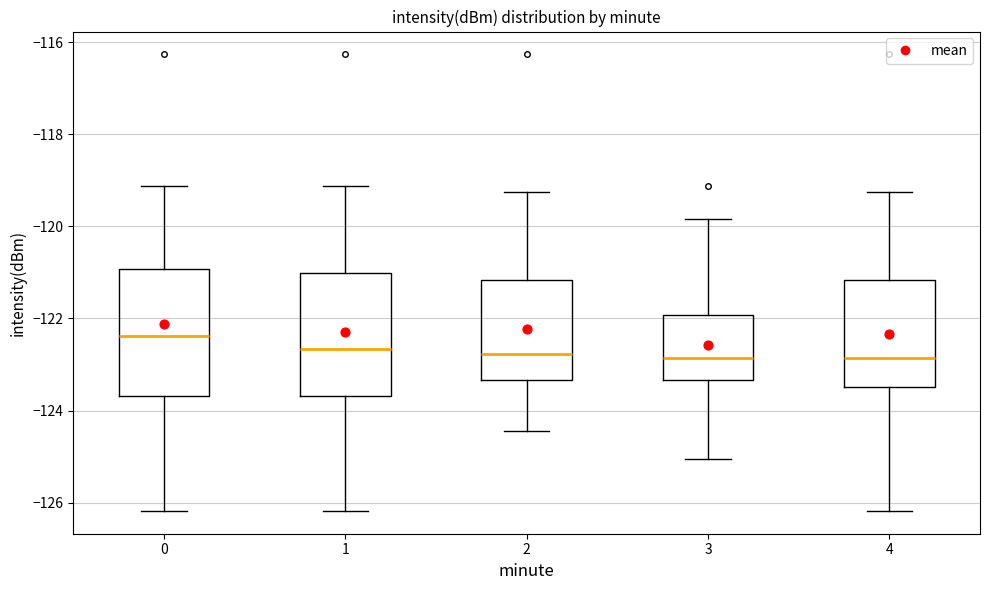

Which box has the highest median line?

0